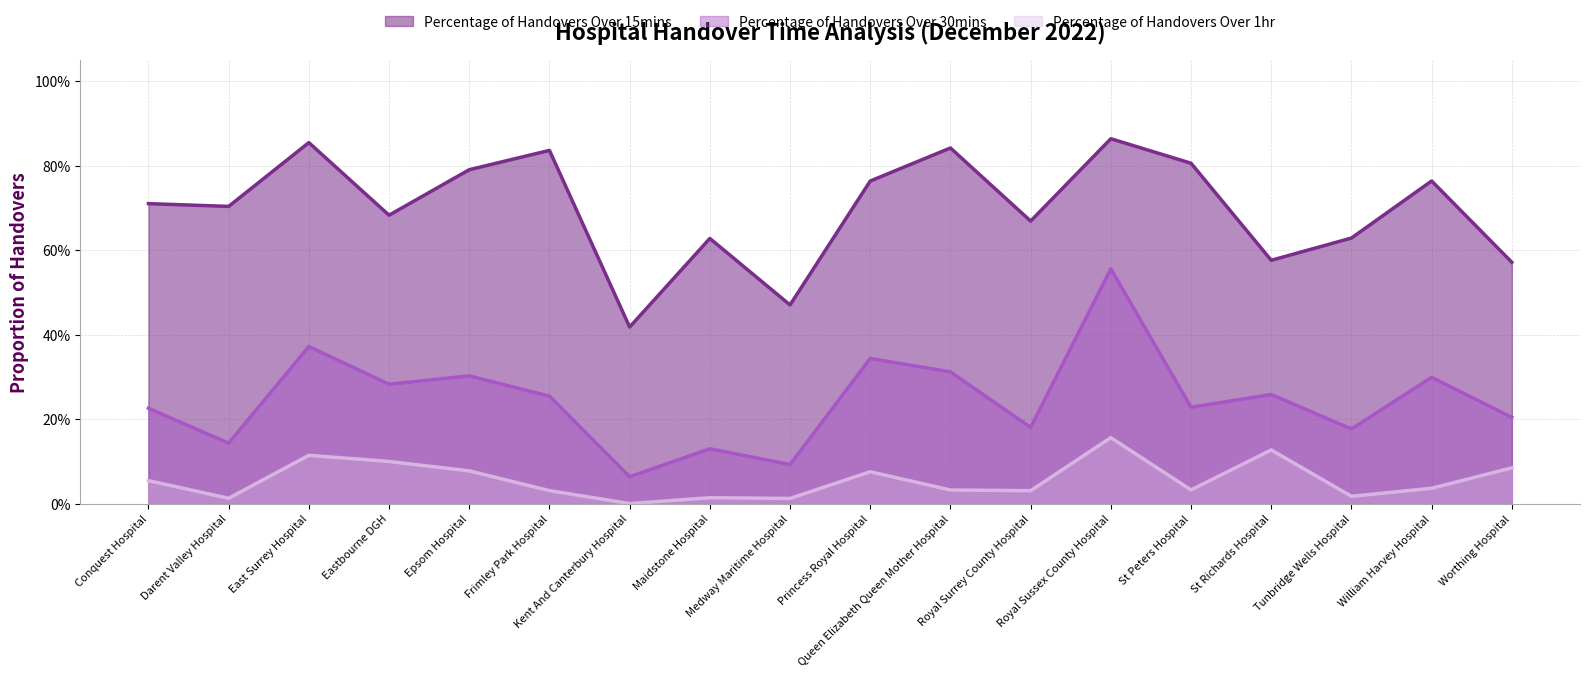

At Princess Royal Hospital, list the series in order from largest to smallest.

Percentage of Handovers Over 15mins, Percentage of Handovers Over 30mins, Percentage of Handovers Over 1hr